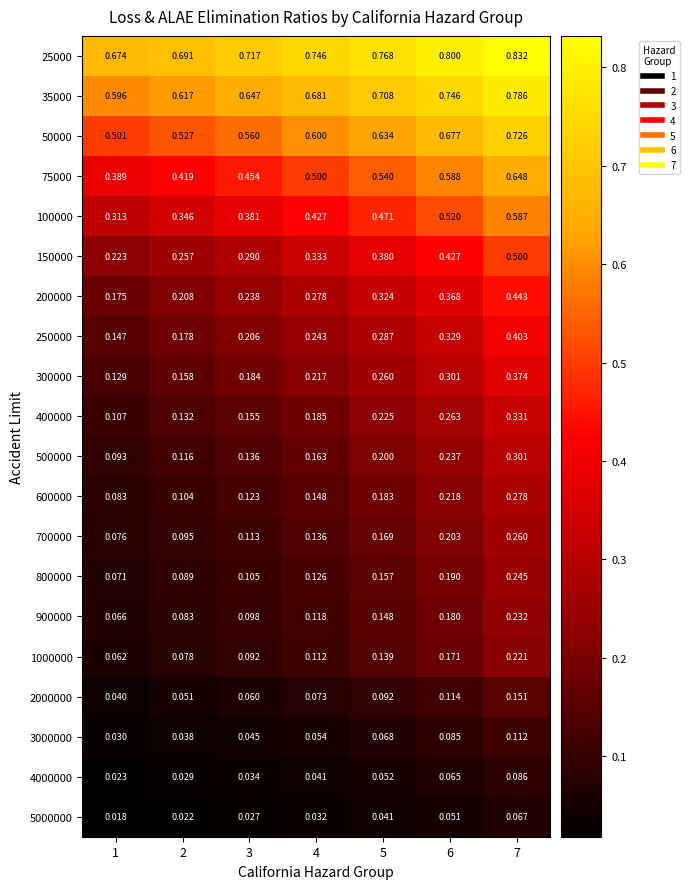

At how many categories does at least one series exceed 0?

7